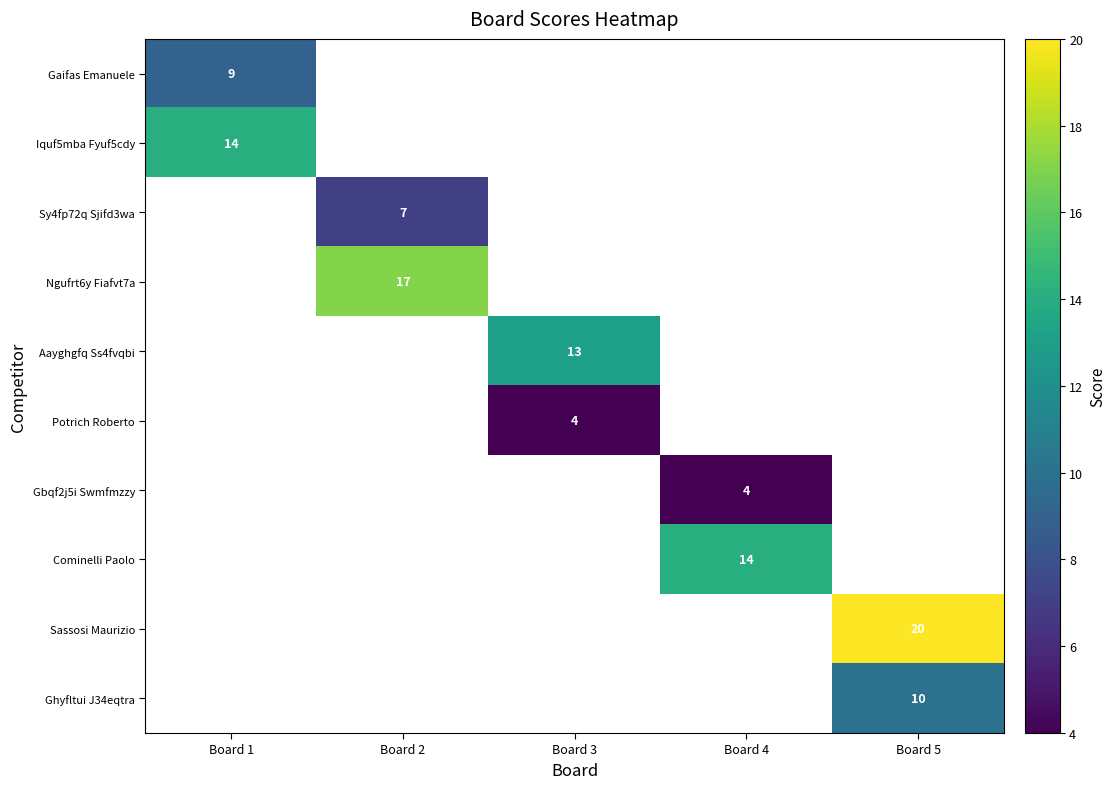

How many values in Ghyfltui J34eqtra are above zero?

1